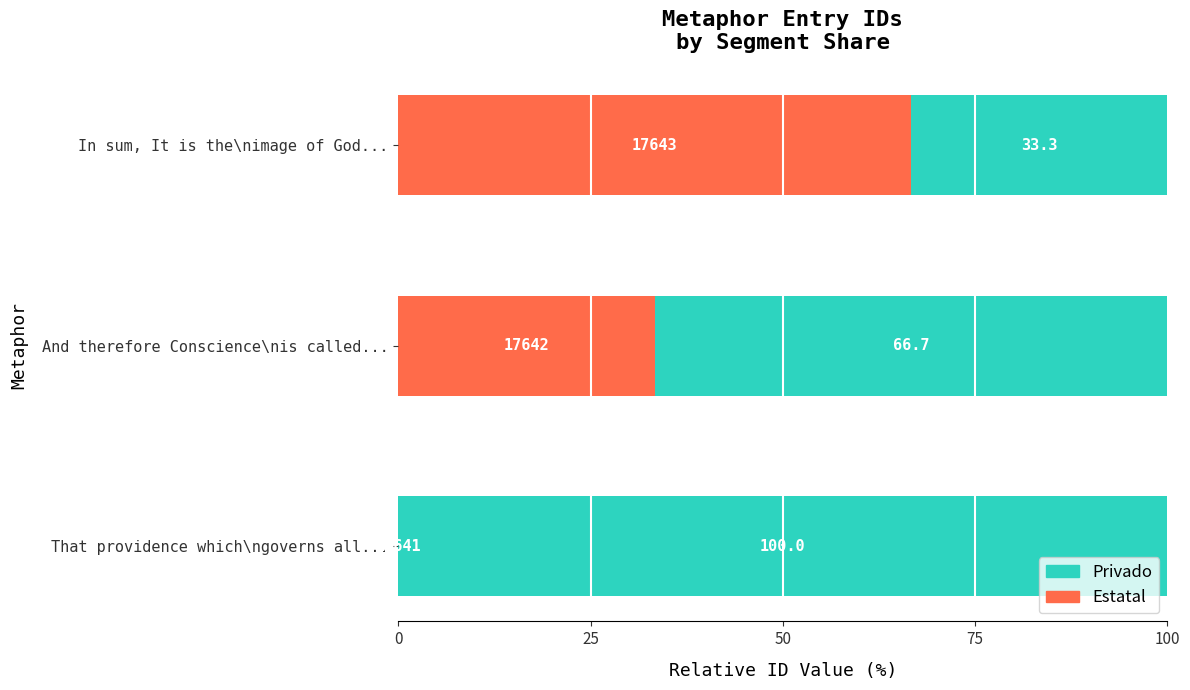

What value does the Estatal series have at And therefore Conscience\nis called...?

33.3